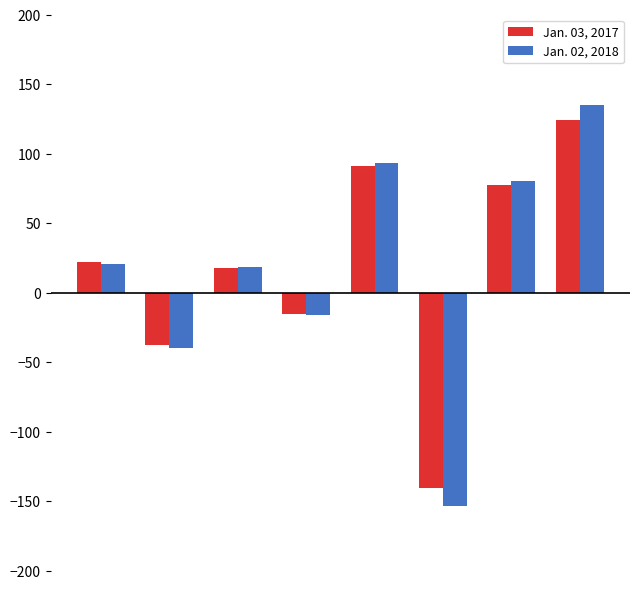

What is the difference between the maximum and second lowest values in the Jan. 03, 2017 series?

161.5